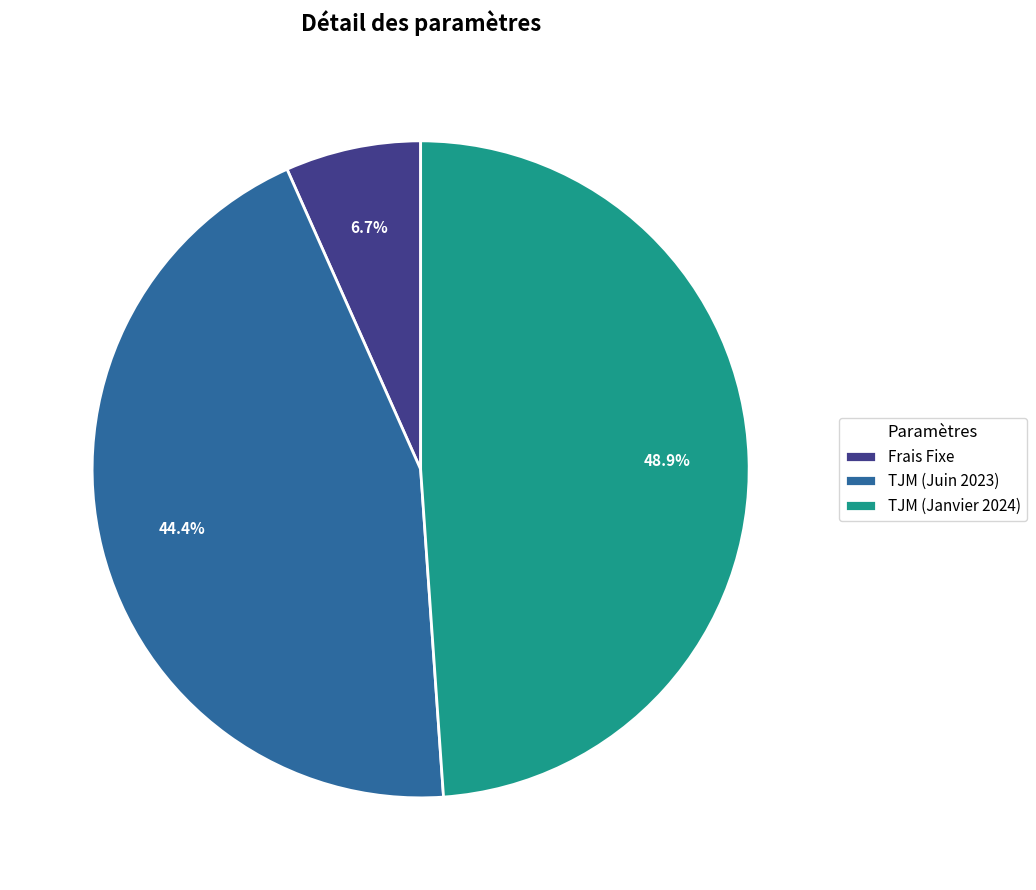

Count the number of slices in the pie.

3